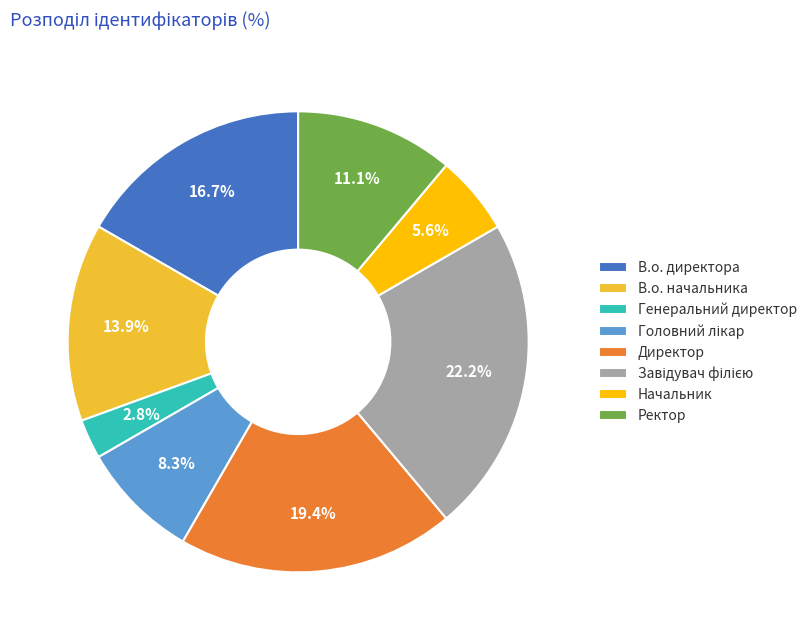

Do Ректор and В.о. директора together represent more than half of the pie?

No